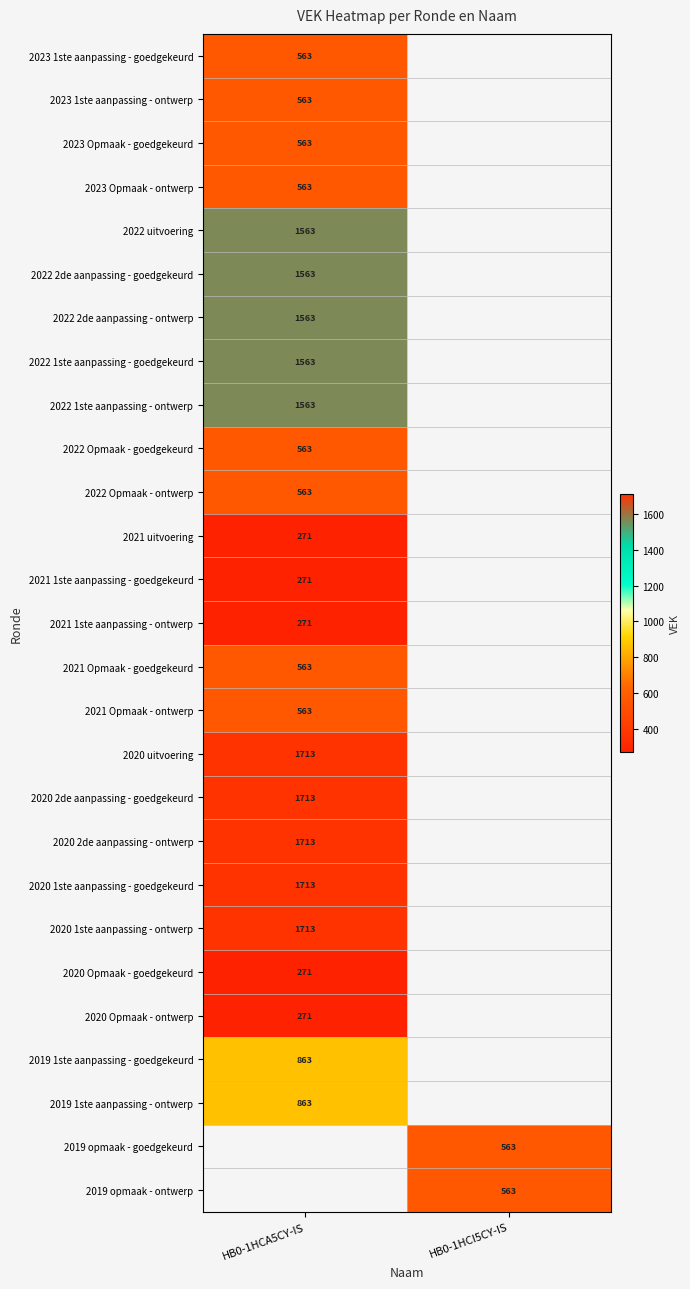

Between HB0-1HCI5CY-IS and HB0-1HCA5CY-IS, which is larger?

HB0-1HCA5CY-IS